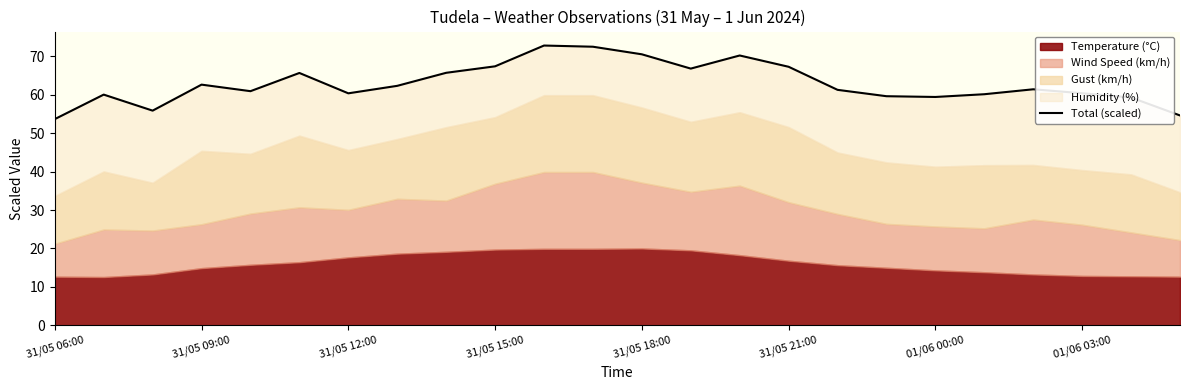

What is the ratio of the value at 01/06 00:00 to the value at 8?

0.9